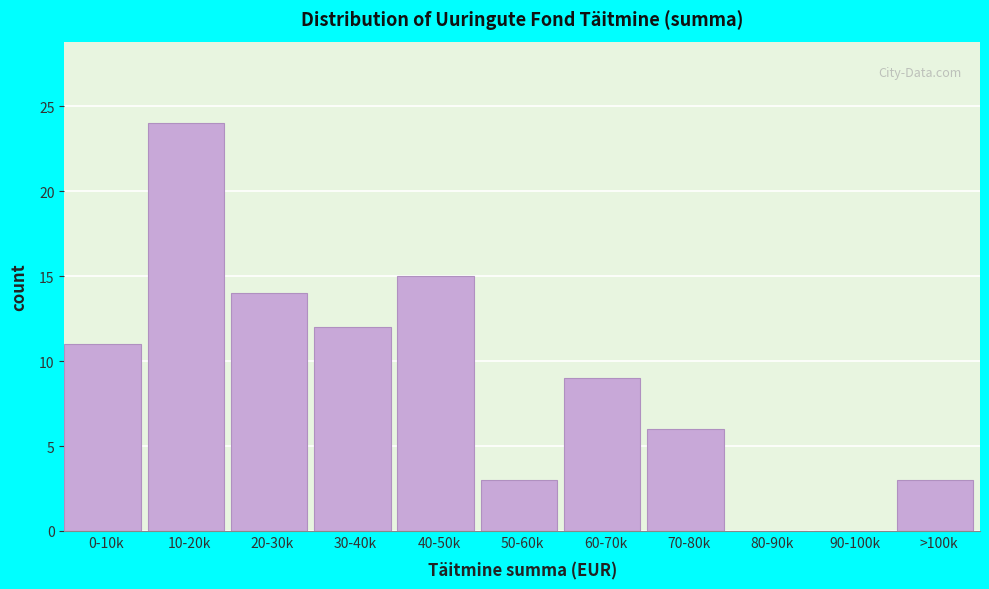

Reading left to right, transcribe all the data shown in this chart.

0-10k=11	10-20k=24	20-30k=14	30-40k=12	40-50k=15	50-60k=3	60-70k=9	70-80k=6	80-90k=0	90-100k=0	>100k=3